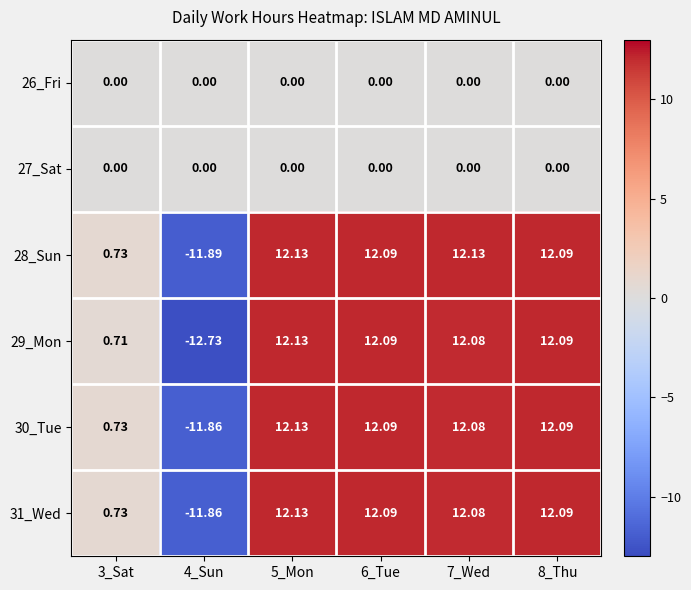

Is the value of 28_Sun at 5_Mon greater than the value of 26_Fri at 5_Mon?

Yes